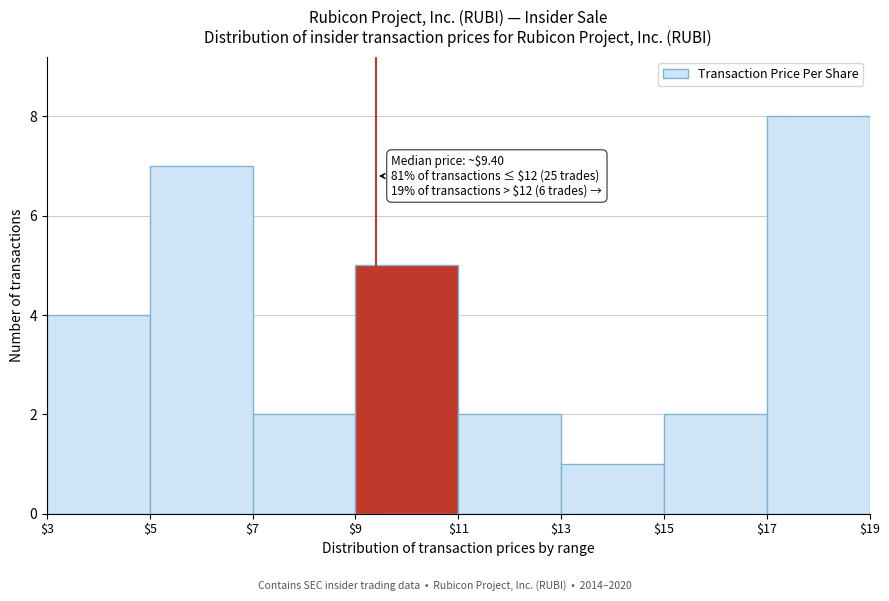

Over which range of the x-axis is the bar tallest?

$17 to $19